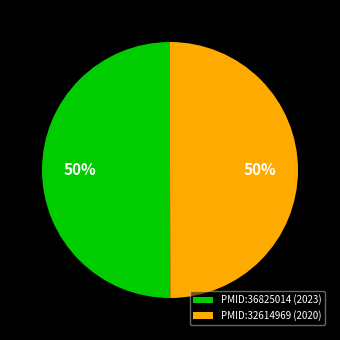

To the nearest percent, what is the combined percentage of PMID:32614969 (2020) and PMID:36825014 (2023)?

100%